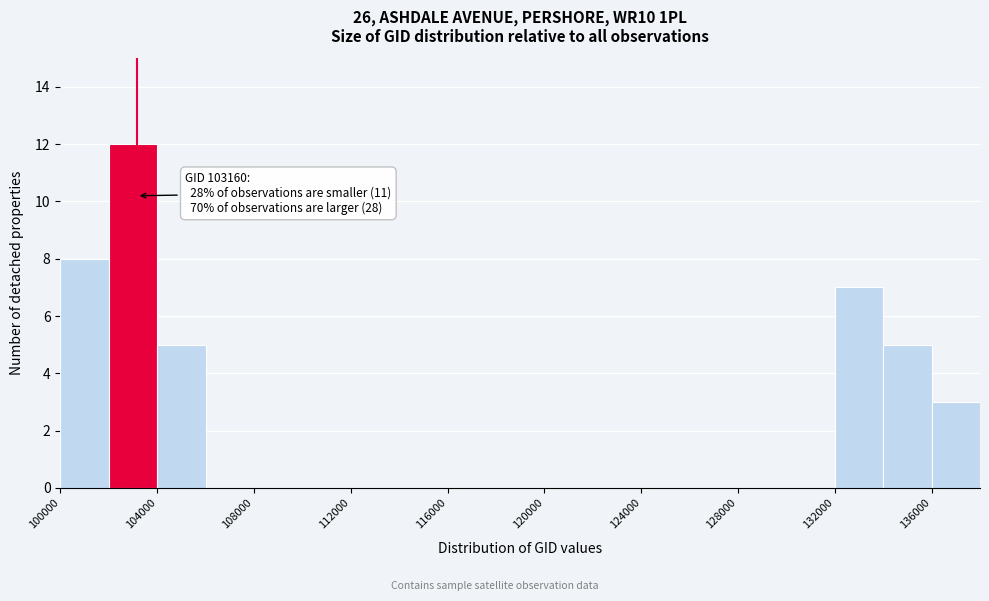

Which range on the x-axis has the tallest bar?

102000 to 104000